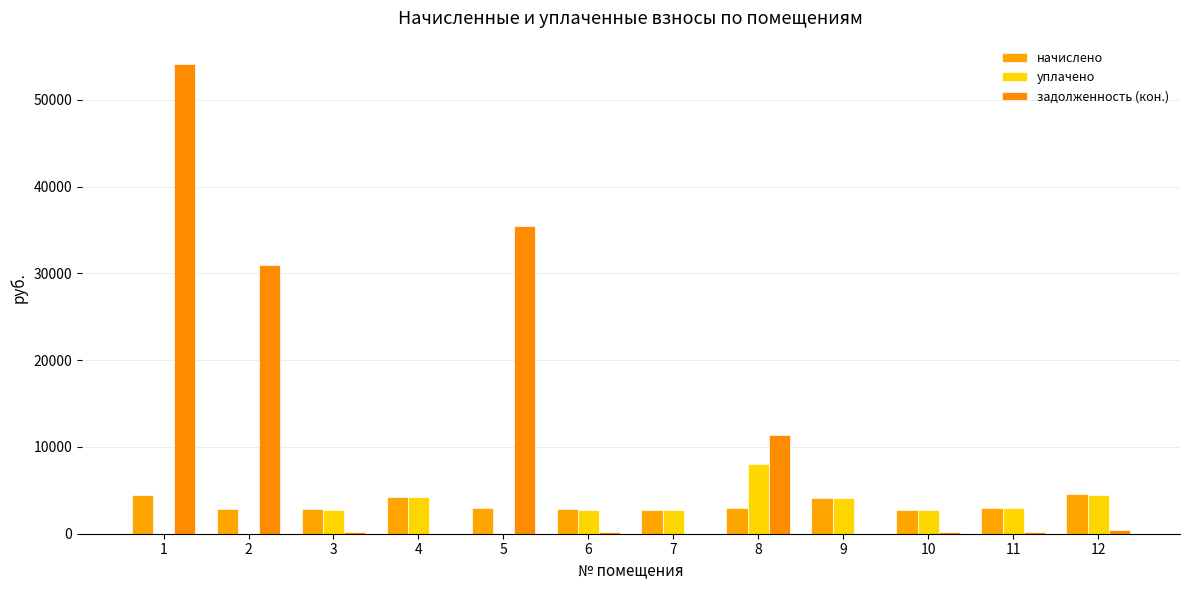

At which label does уплачено first exceed 2787?

4